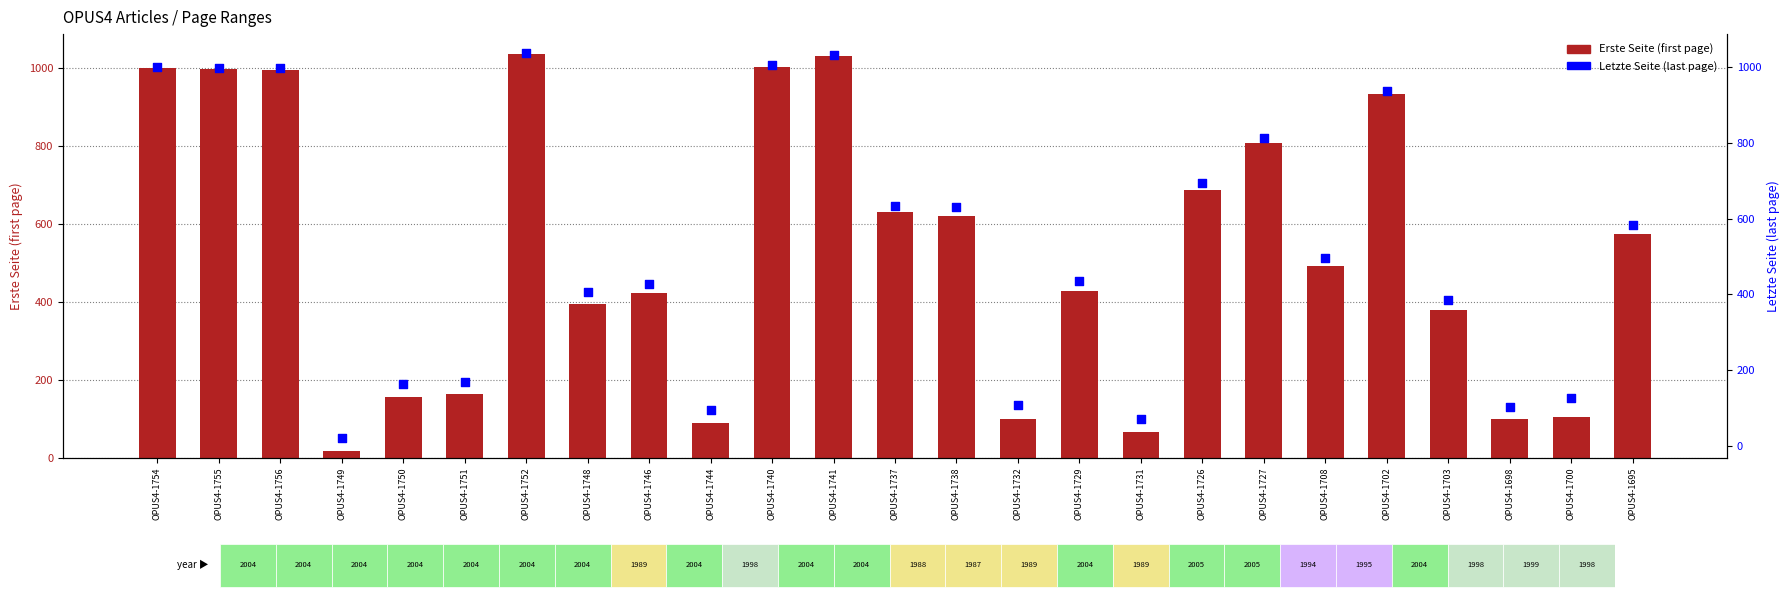

Which series has the largest total across all categories?

Letzte Seite (last page)